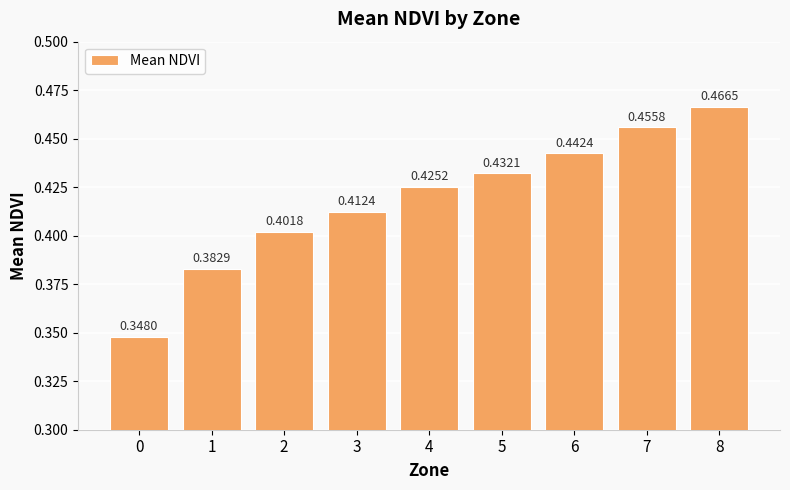

What is the sum of all values?

3.8